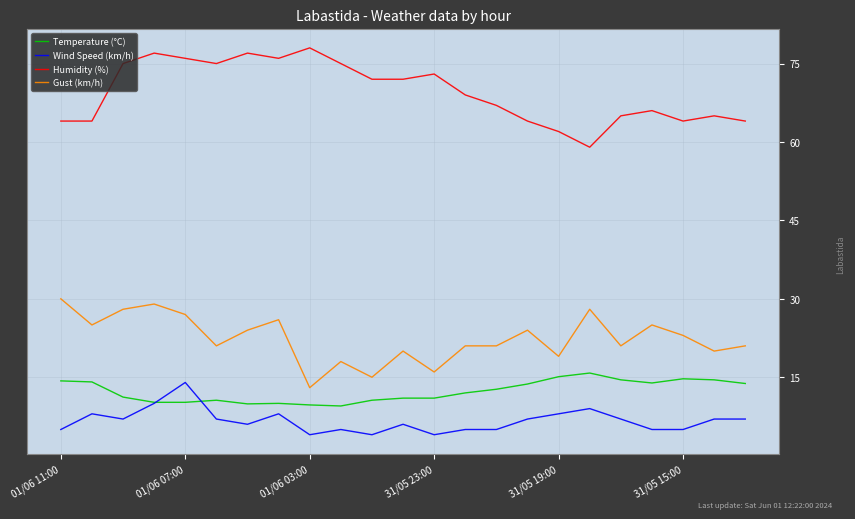

What is the greatest value displayed?

78.0